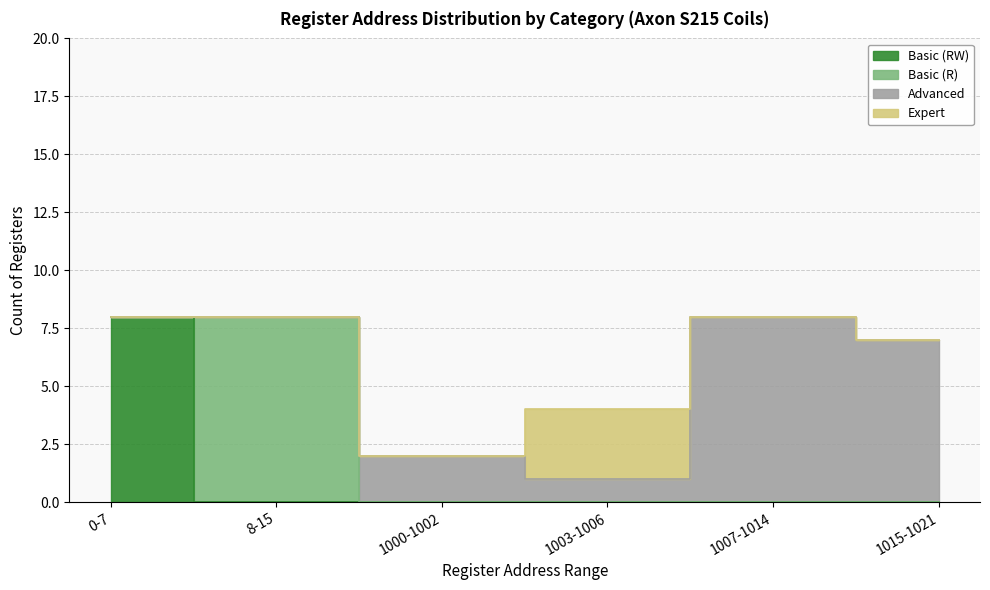

How many values in Expert are above zero?

1